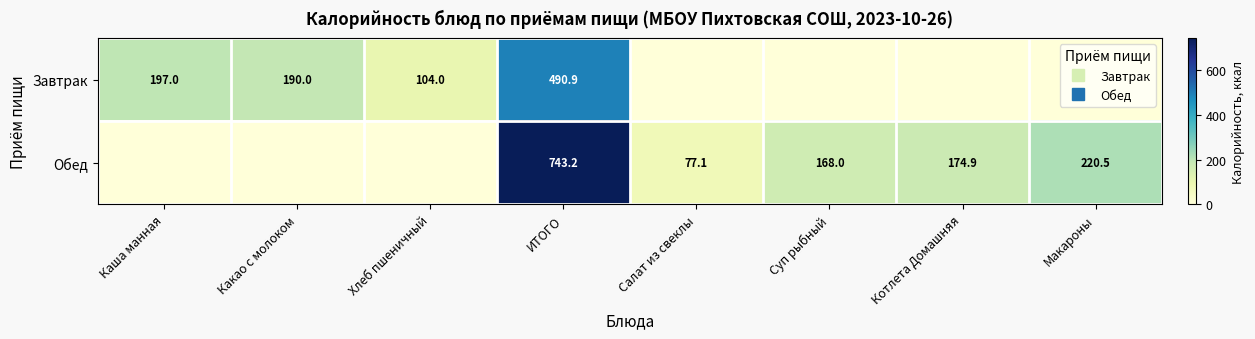

Read the Обед value at Суп рыбный.

168.0